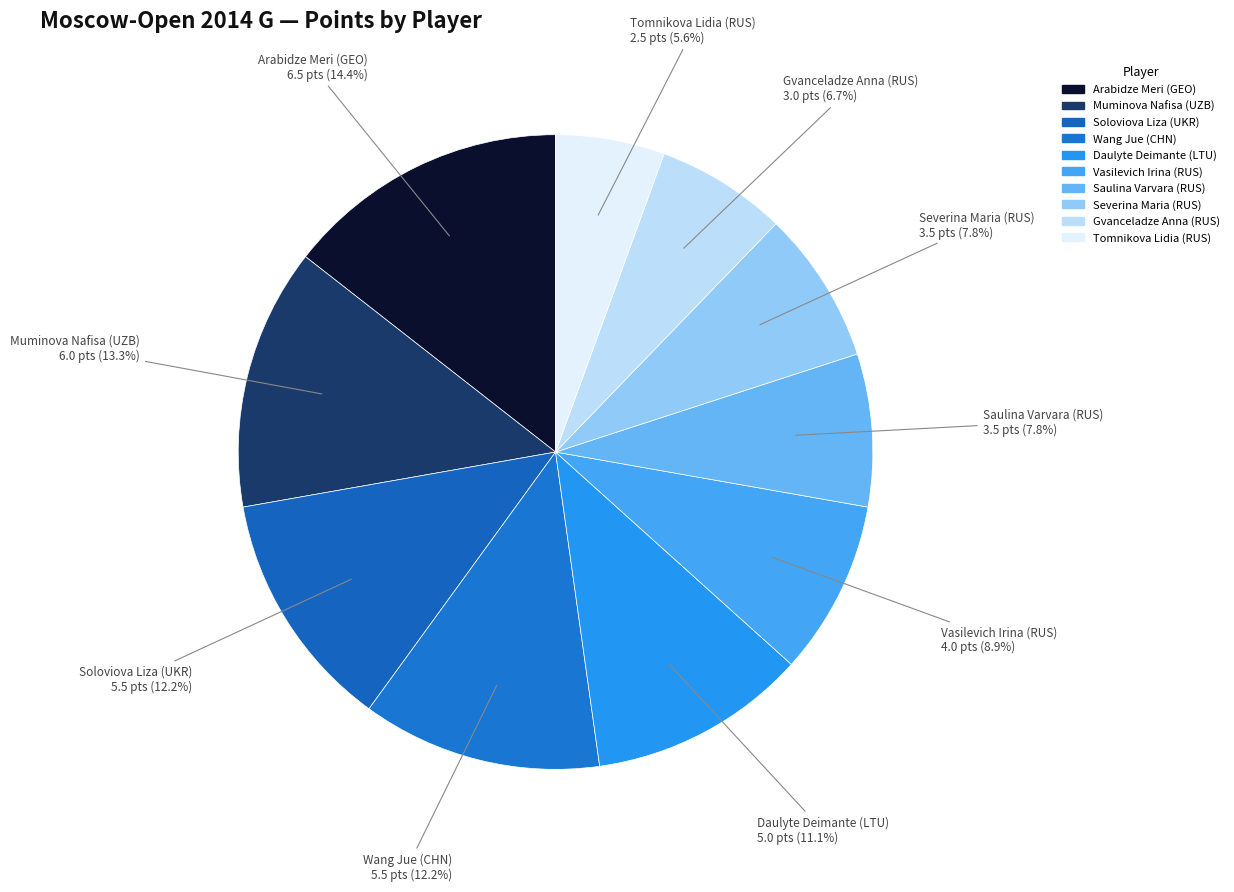

How many segments does this pie chart have?

10